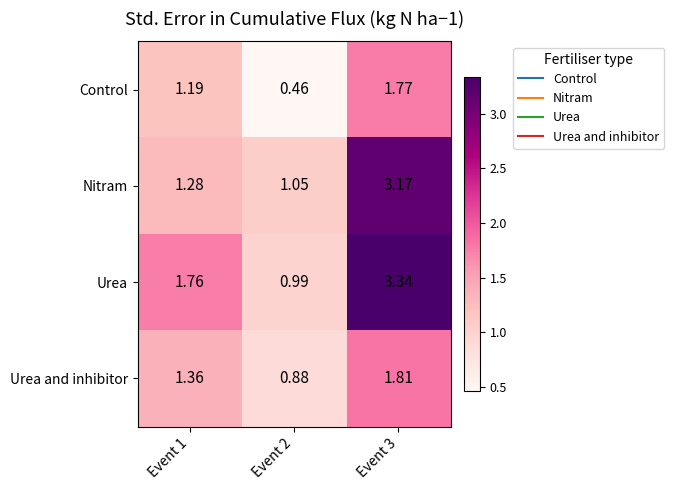

Which series changed the most between Event 1 and Event 3?

Nitram